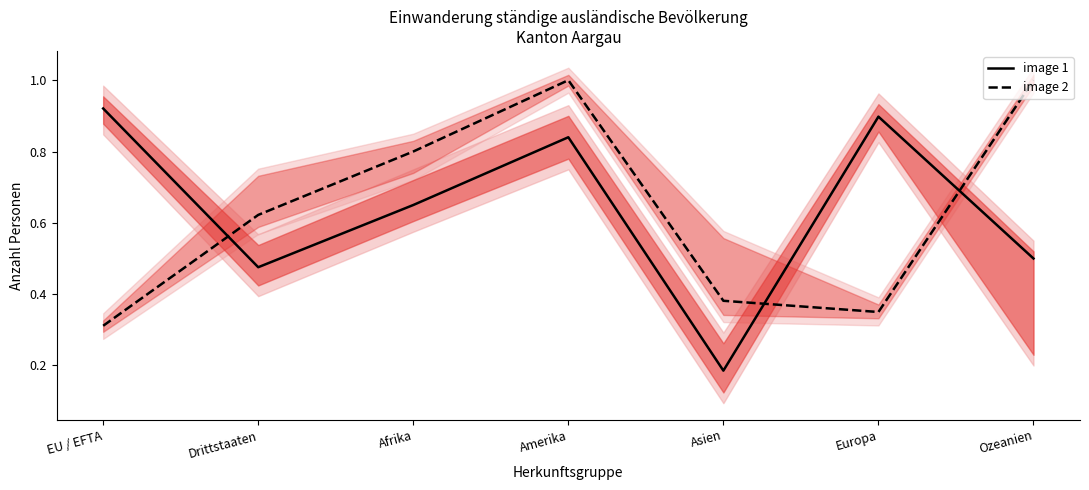

Which has a higher value, Drittstaaten or Ozeanien?

Ozeanien